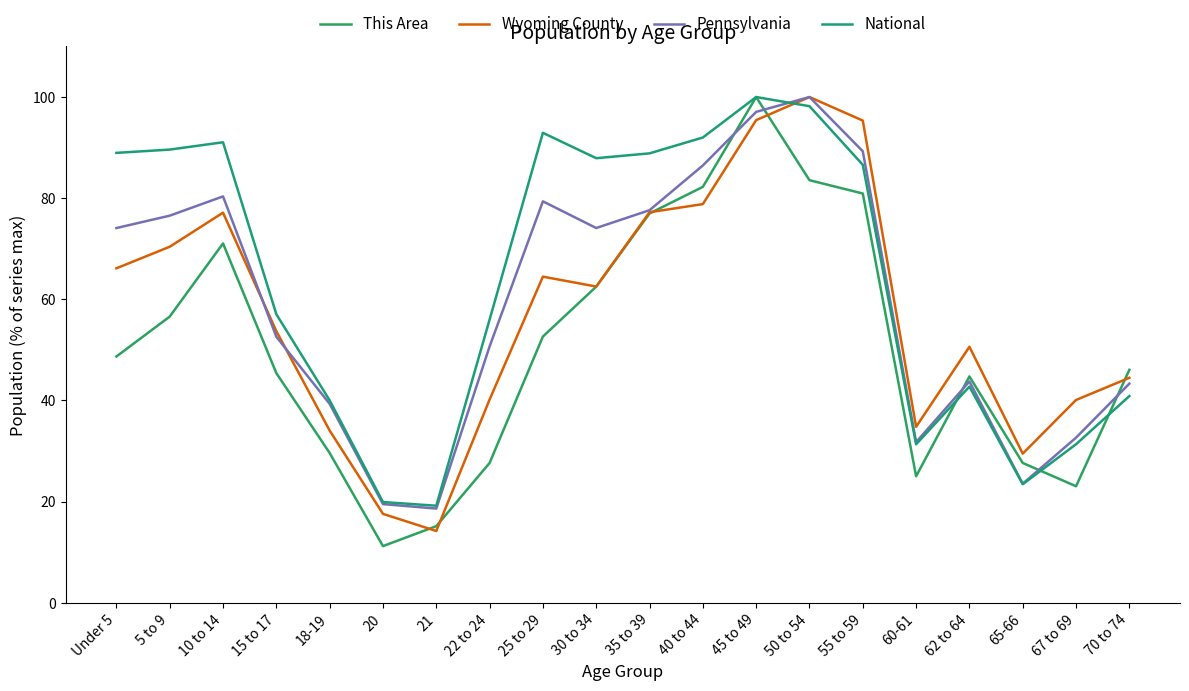

What is the label of the 17th point from the left?

62 to 64